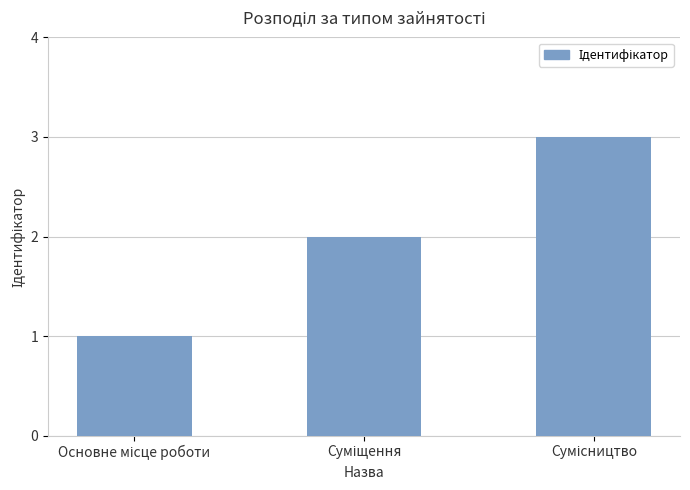

What is the sum of all values?

6